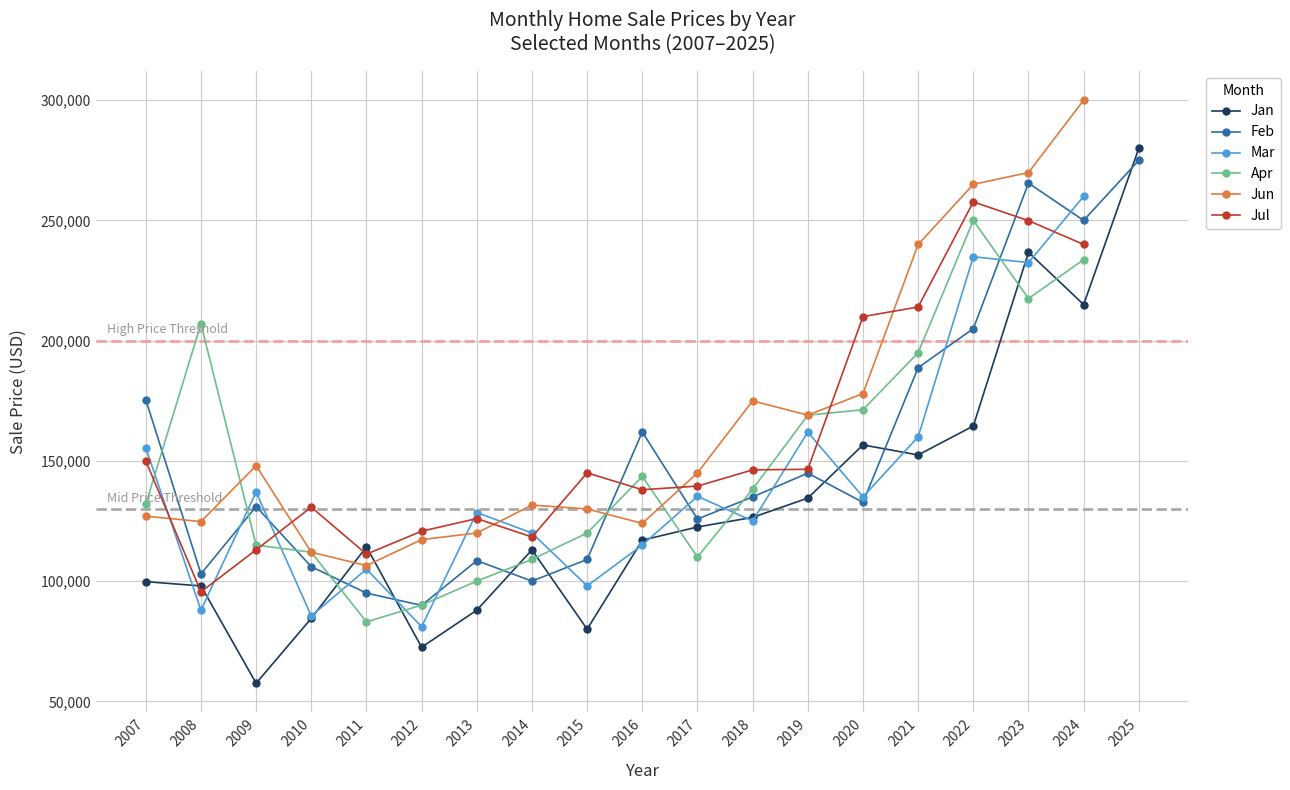

True or false: Jul has a value of 370928.9 at 2022.

False